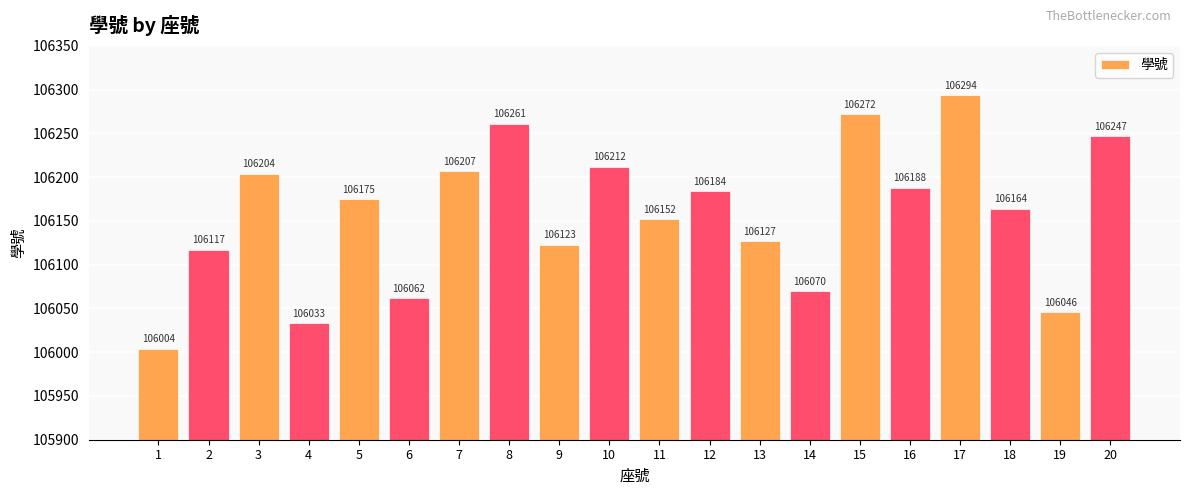

Reading right to left, transcribe all the data shown in this chart.

20=106247	19=106046	18=106164	17=106294	16=106188	15=106272	14=106070	13=106127	12=106184	11=106152	10=106212	9=106123	8=106261	7=106207	6=106062	5=106175	4=106033	3=106204	2=106117	1=106004